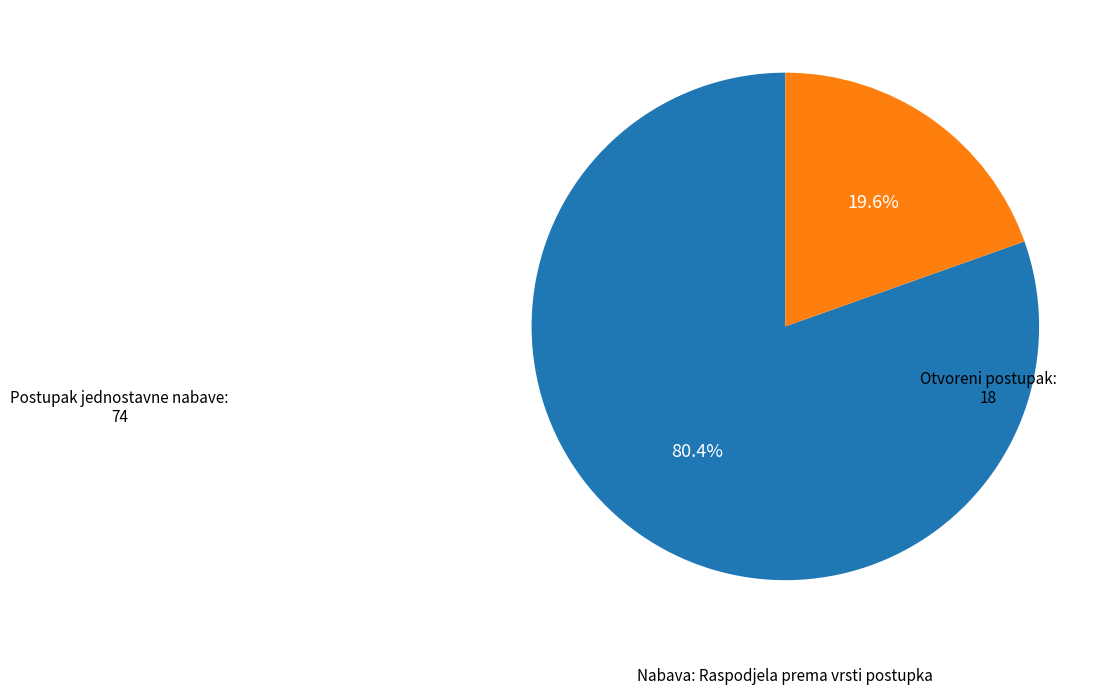

Is there a majority slice in this chart?

Yes